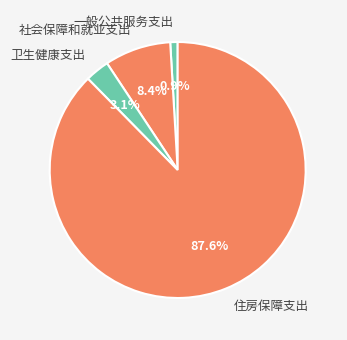

How many slices are in this pie chart?

4